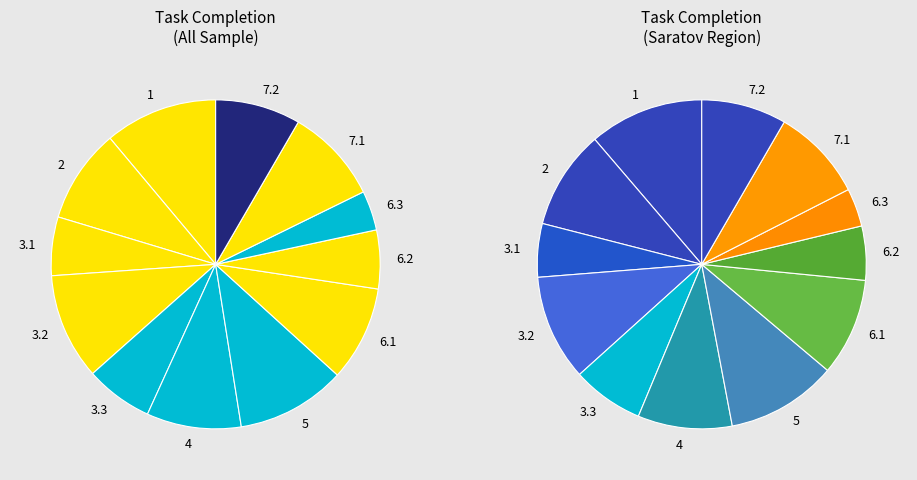

What is the smallest slice in the pie chart?

6.3